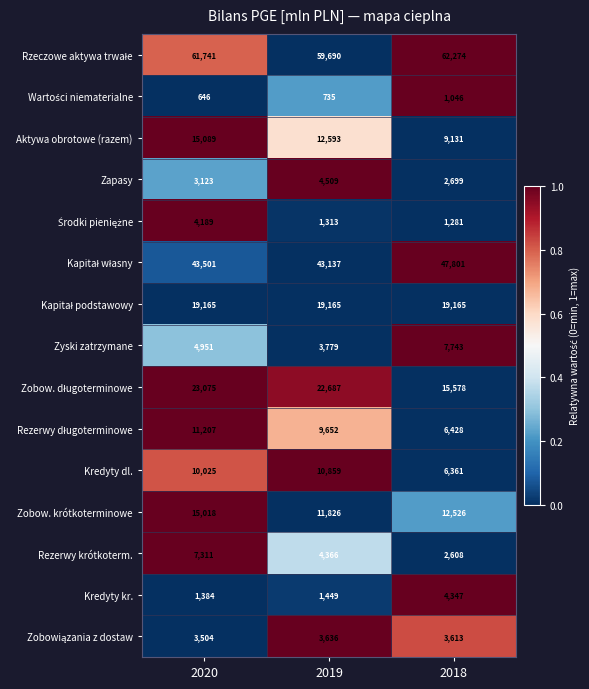

The Zyski zatrzymane series shows 12145 at 2018. True or false?

False